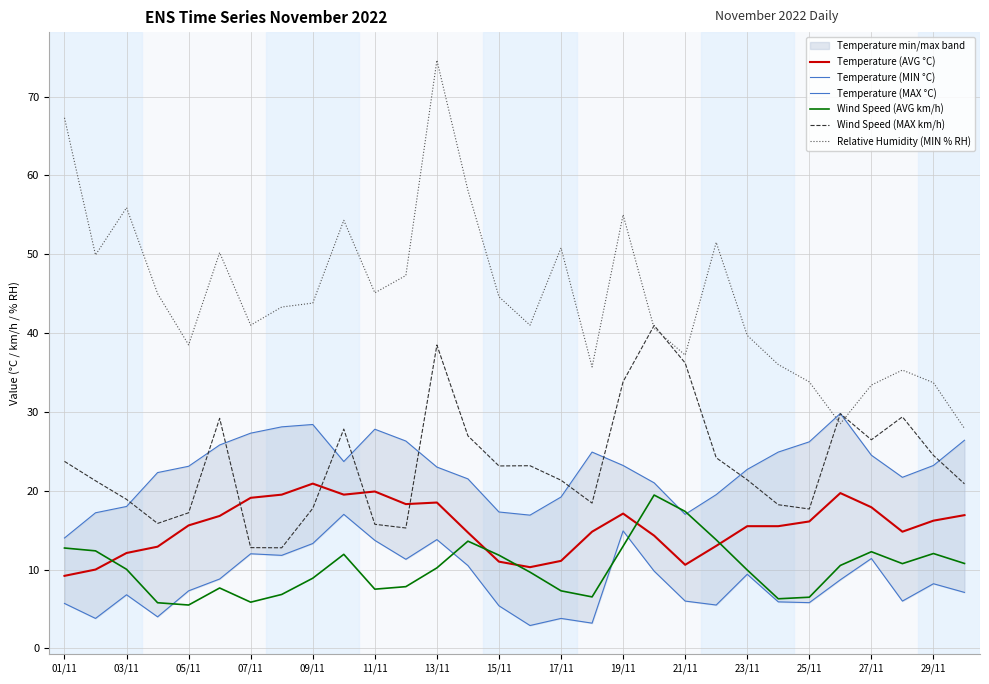

What is the highest value of the Wind Speed (MAX km/h) series?

41.0